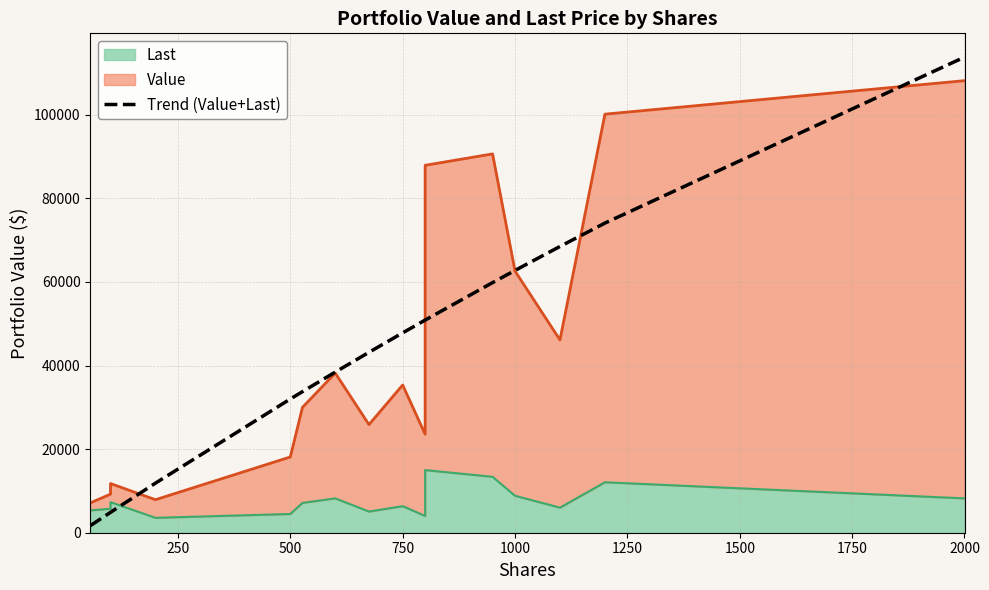

The value at 9 is 83315.4. True or false?

False